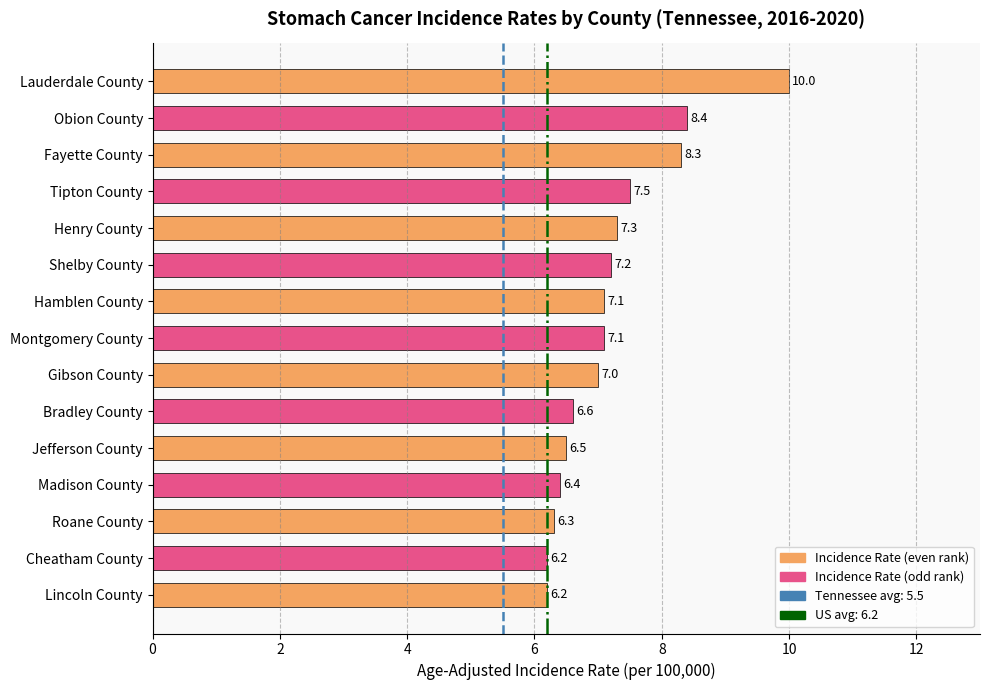

What is the approximate value at Obion County?

8.4